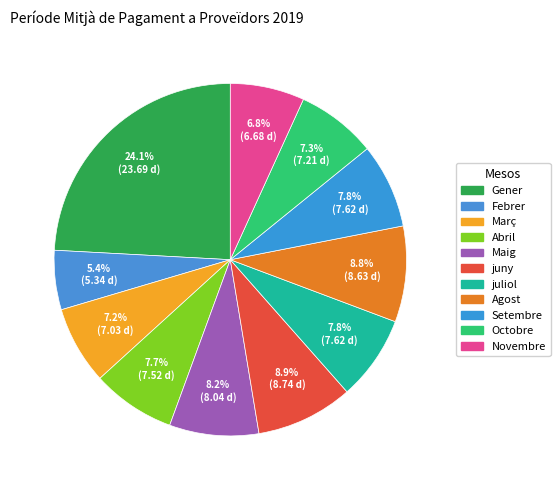

Rank the categories by value from highest to lowest.

Gener, juny, Agost, Maig, juliol, Setembre, Abril, Octobre, Març, Novembre, Febrer